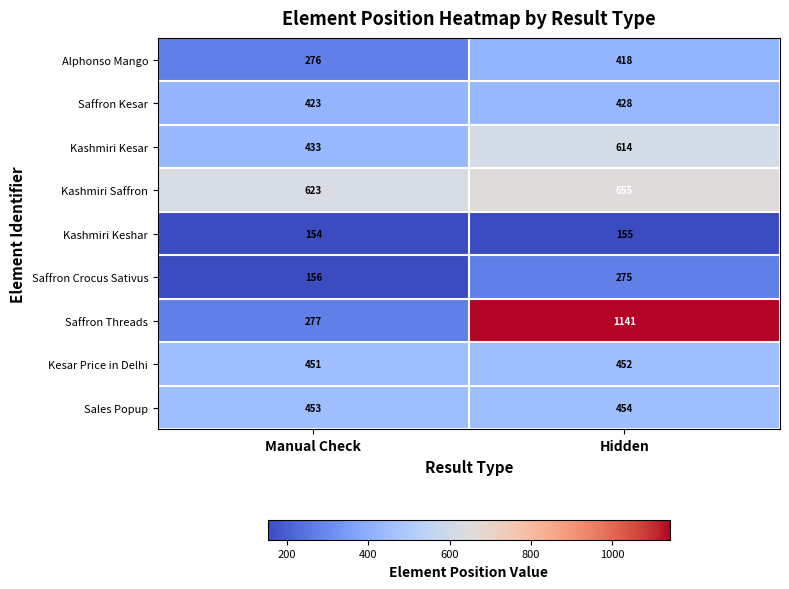

What is the difference between the highest and lowest values at Hidden?

986